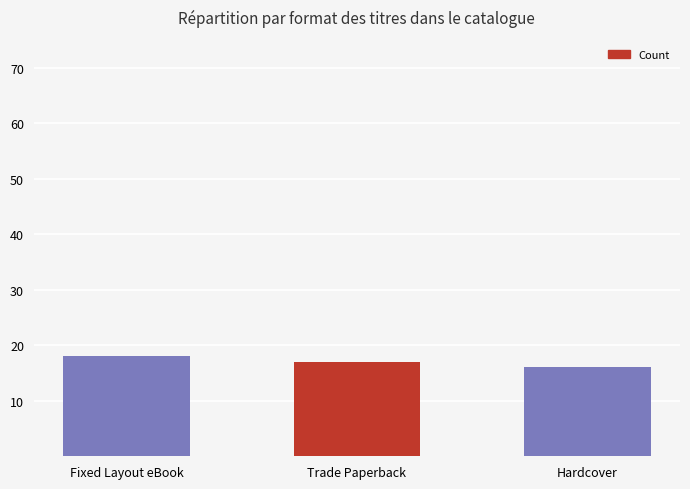

What position from the left is Trade Paperback?

2